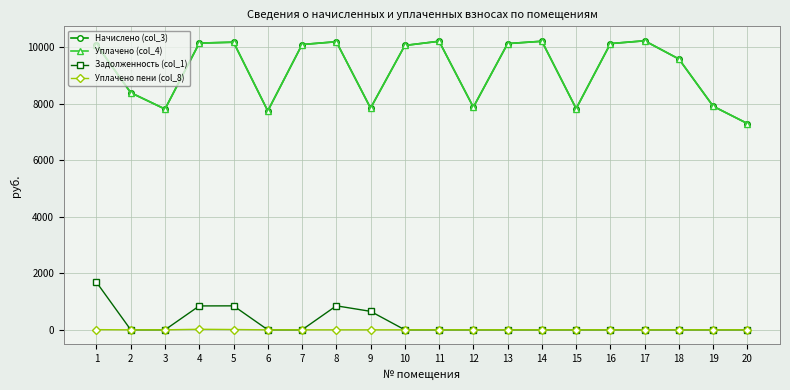

What is the greatest value displayed?

10234.1